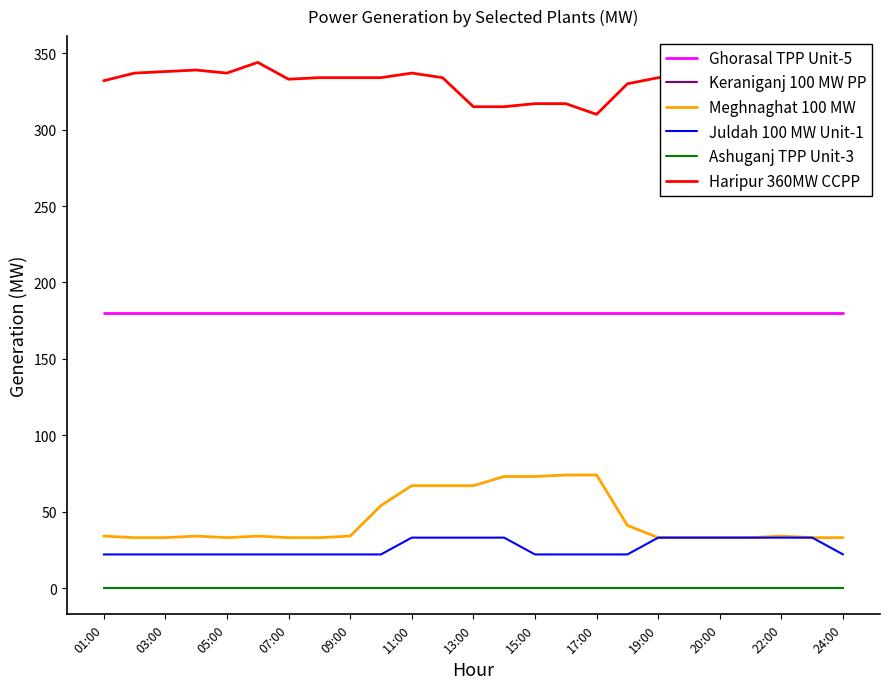

Does the chart display data point markers on the line(s)?

No